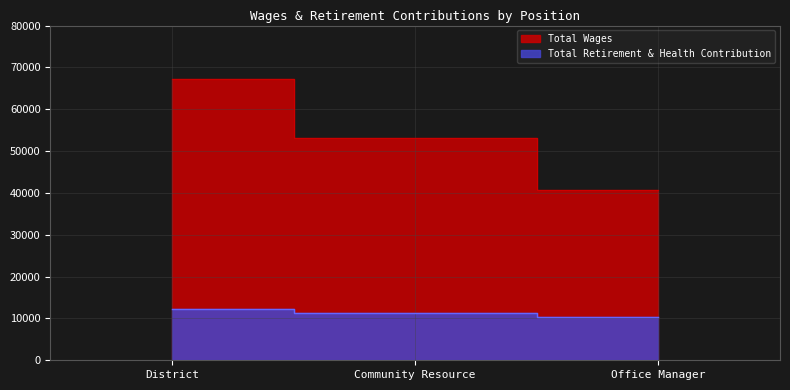

Which series has the largest range (max minus min)?

Total Wages